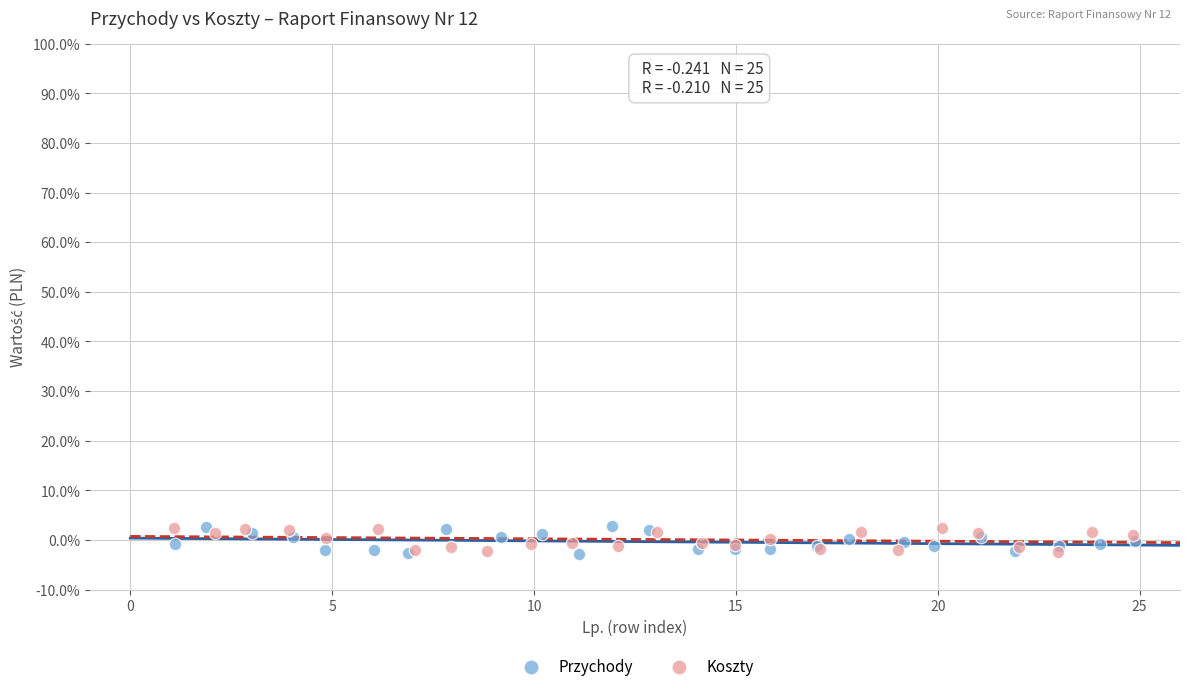

Which series has the widest spread of Y values?

Przychody